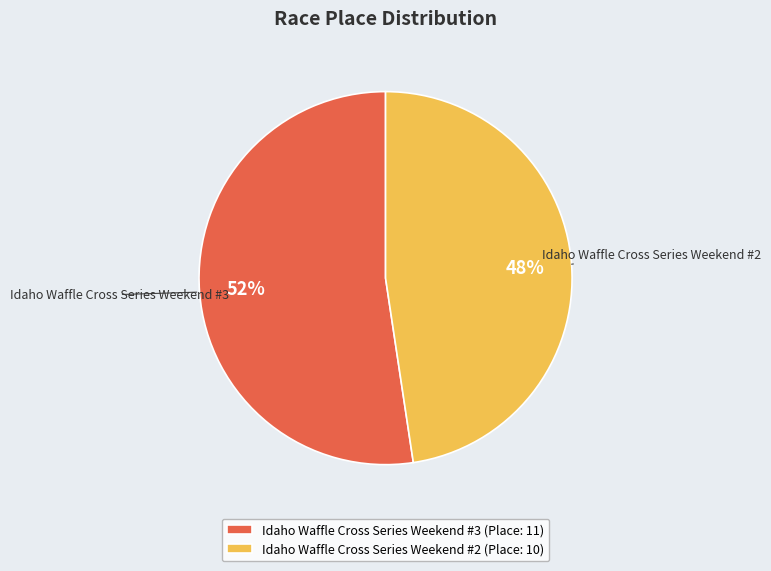

Is Idaho Waffle Cross Series Weekend #2 the majority of the pie?

No